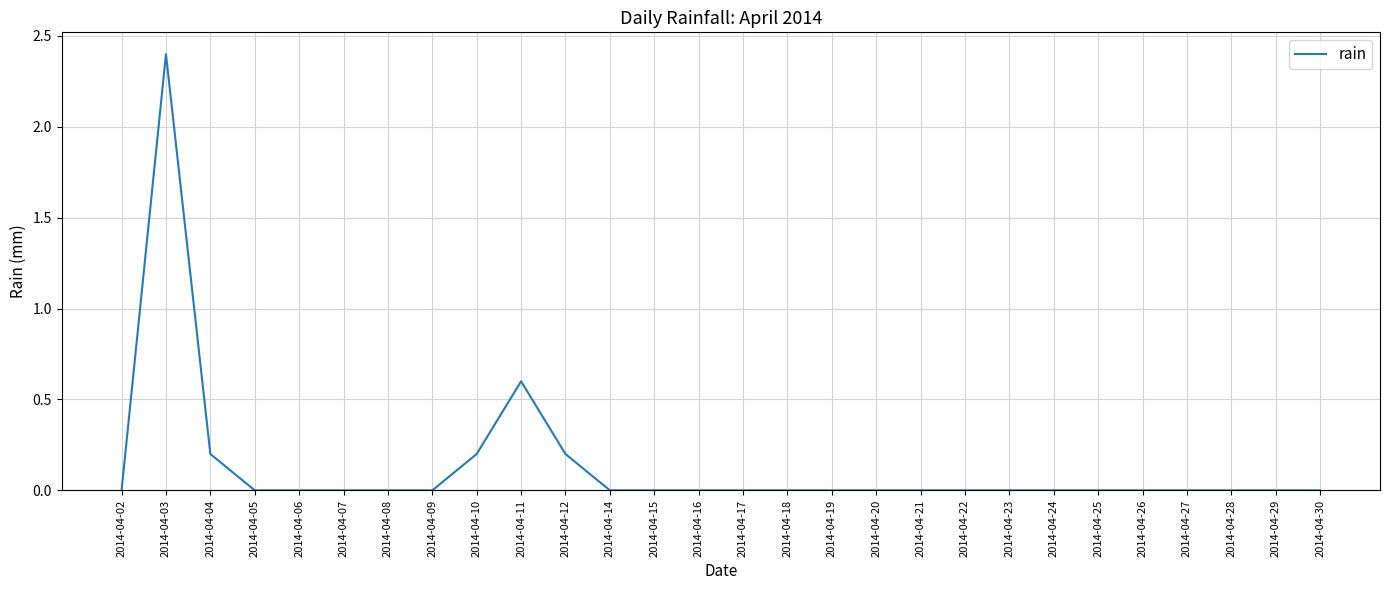

What is the greatest value displayed?

2.4